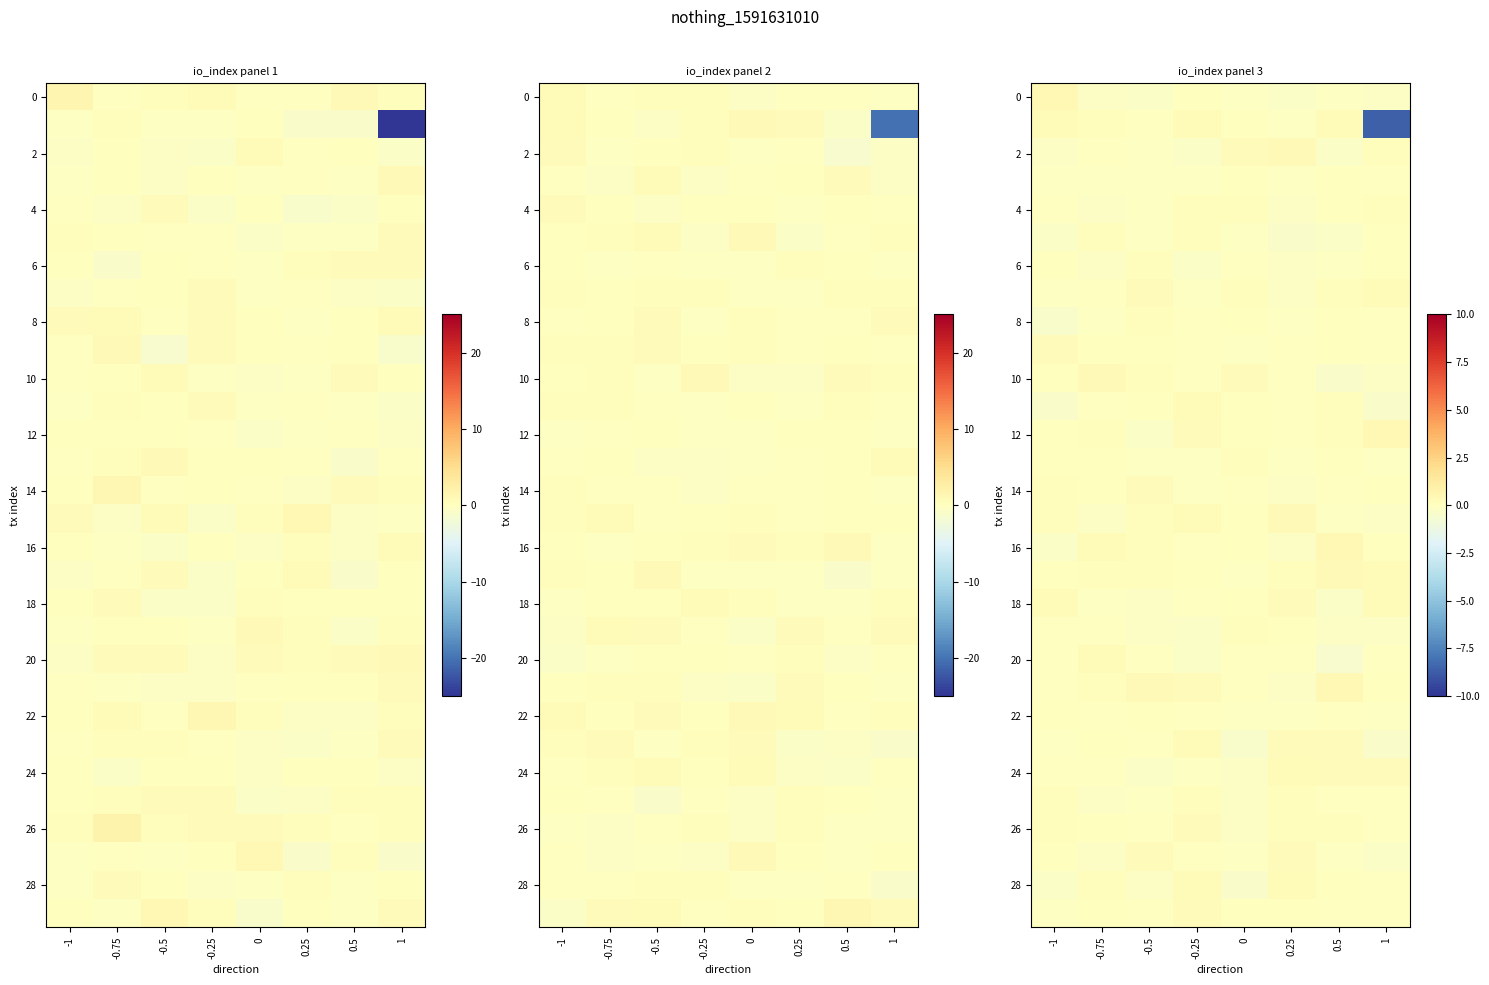

What is the total value across all series at -0.5?

-0.5